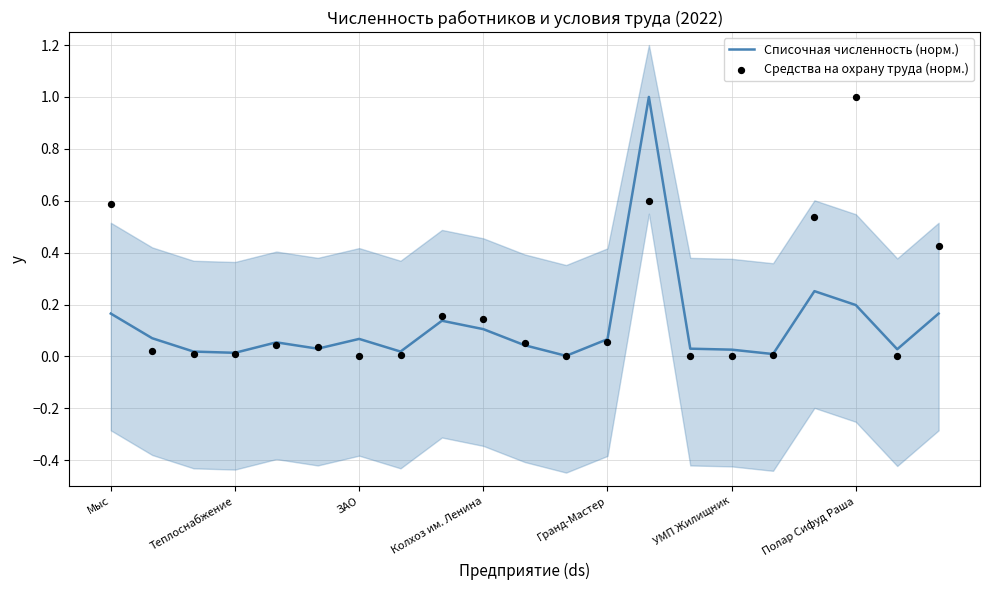

Which series contains the highest Y value?

Списочная численность (норм.)